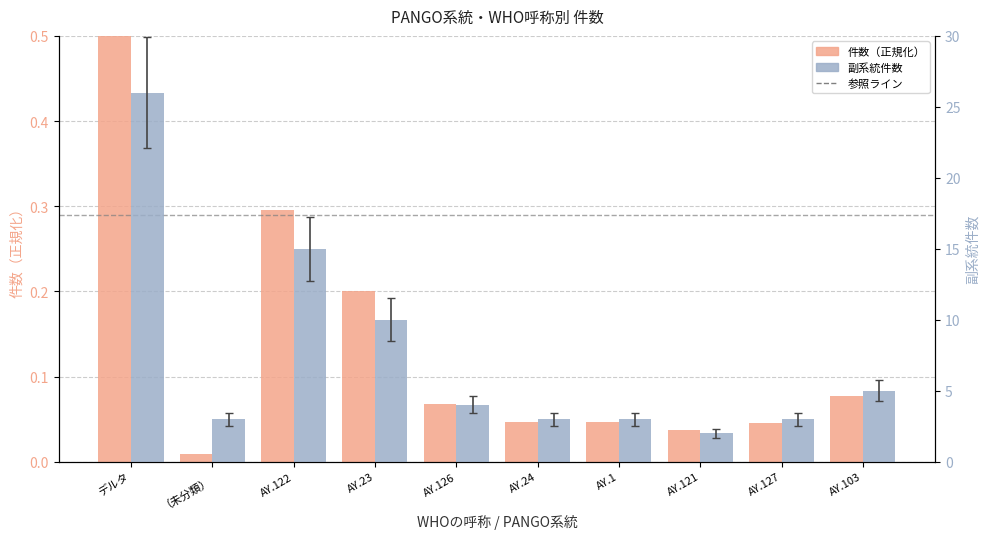

Is the value of 副系統件数 at AY.24 greater than the value of 件数（正規化） at AY.1?

Yes